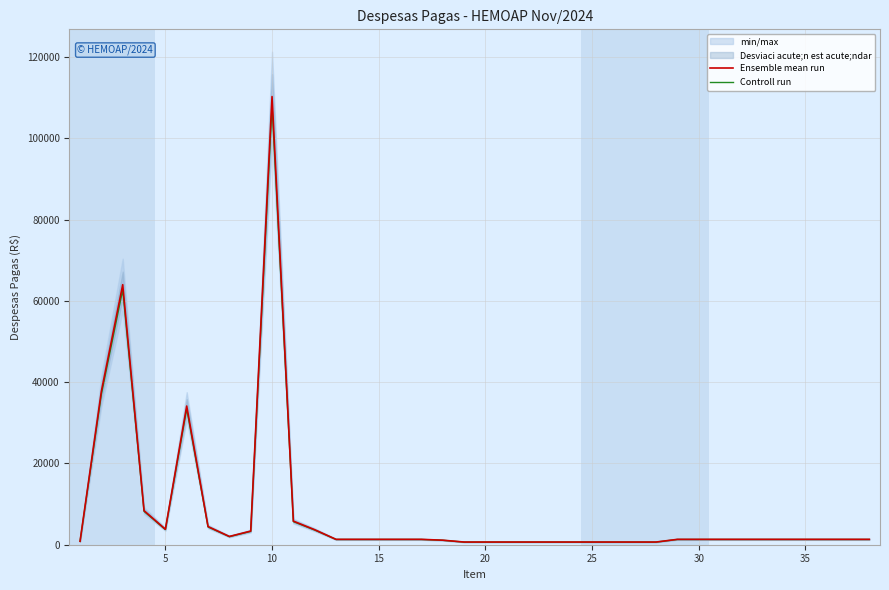

True or false: Controll run and Ensemble mean run intersect in this chart.

False